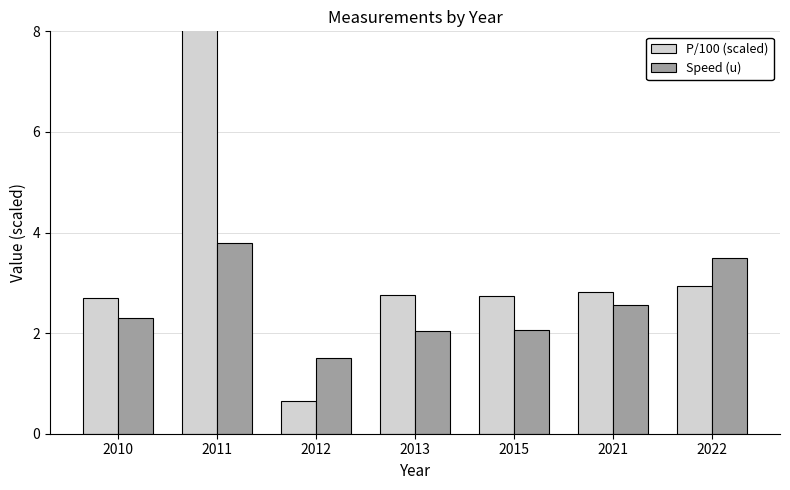

Which series has the widest spread of values?

P/100 (scaled)